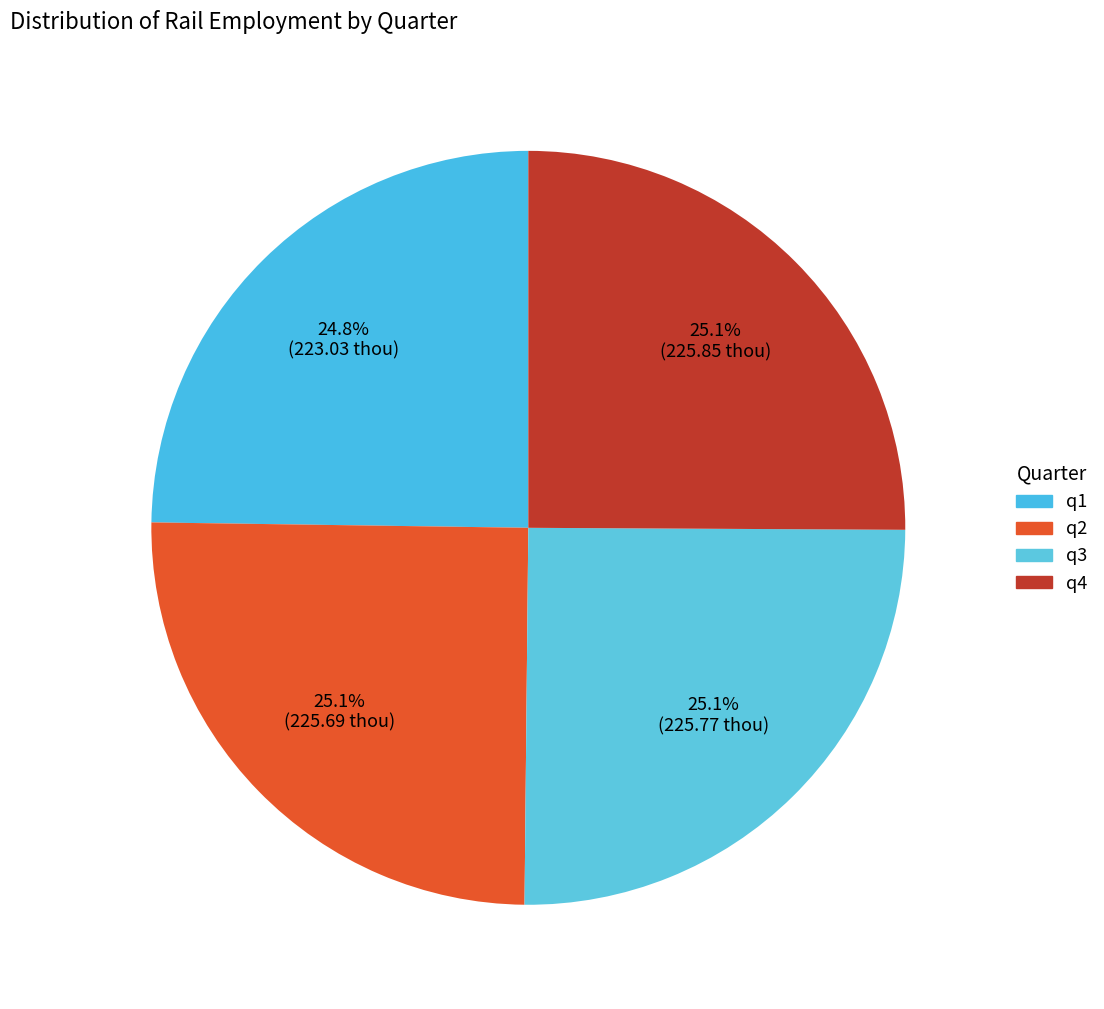

True or false: q3 accounts for 25% of the total.

True